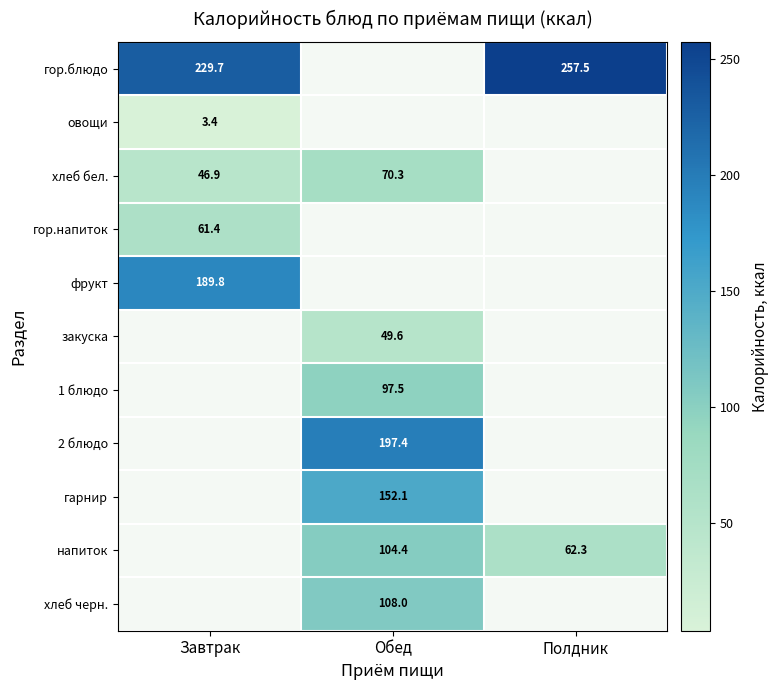

The хлеб черн. series shows 148.1 at Обед. True or false?

False